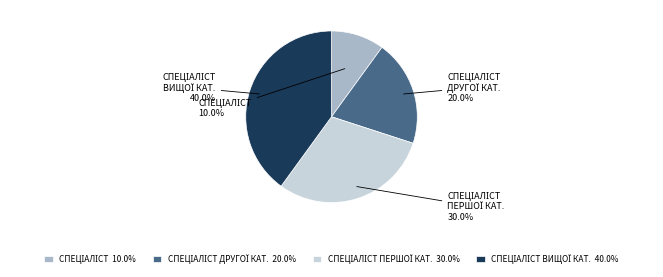

Is there any slice that represents more than half of the pie?

No